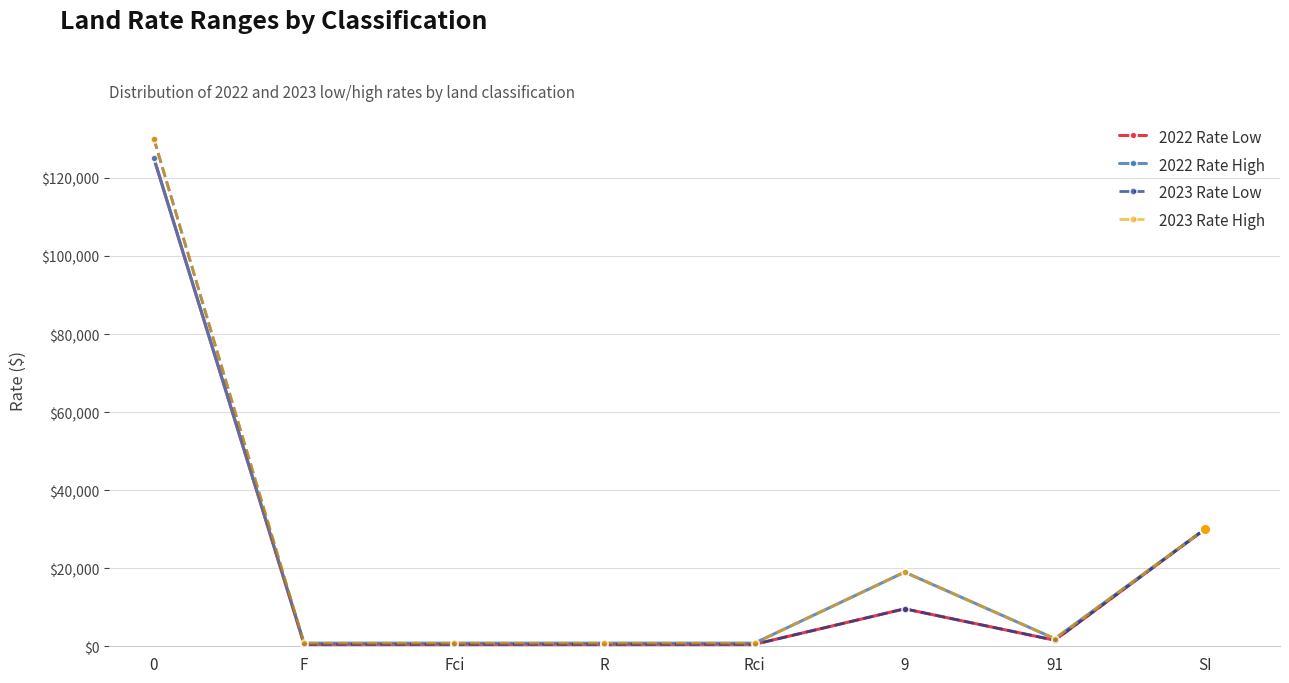

What is the greatest value displayed?

130000